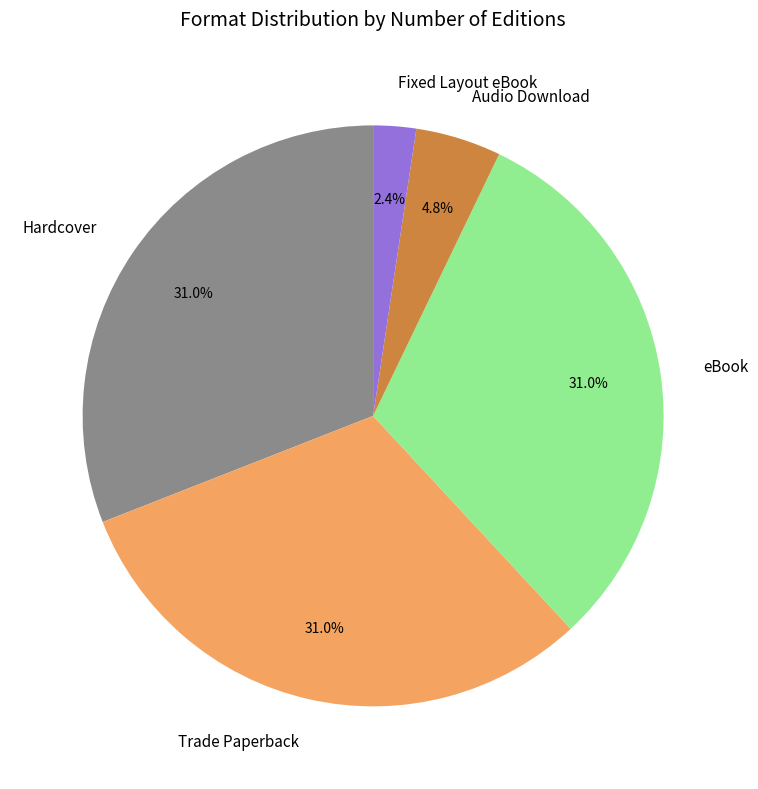

Is eBook the majority of the pie?

No